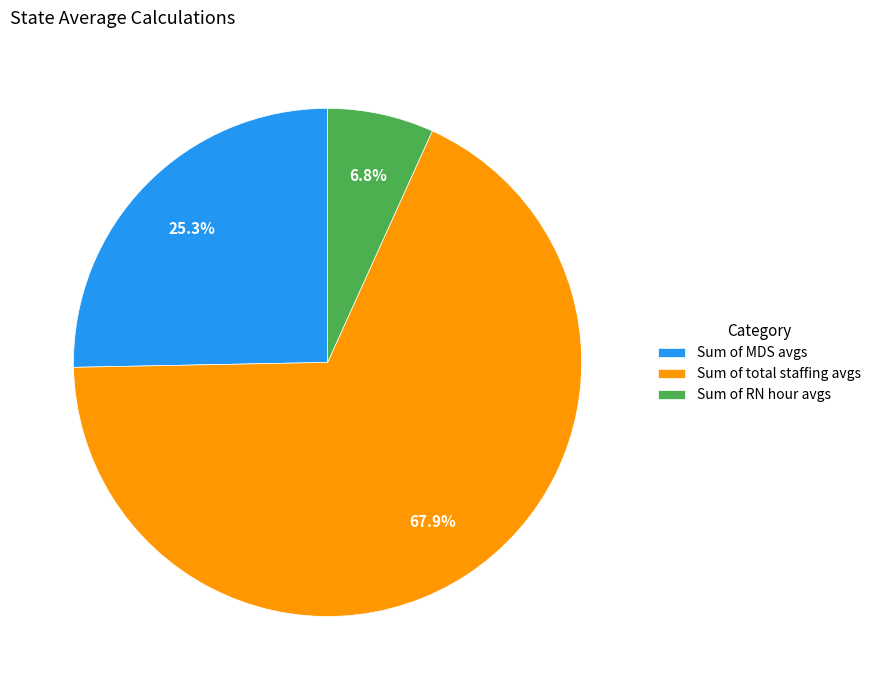

Which category has the biggest portion of the pie?

Sum of total staffing avgs